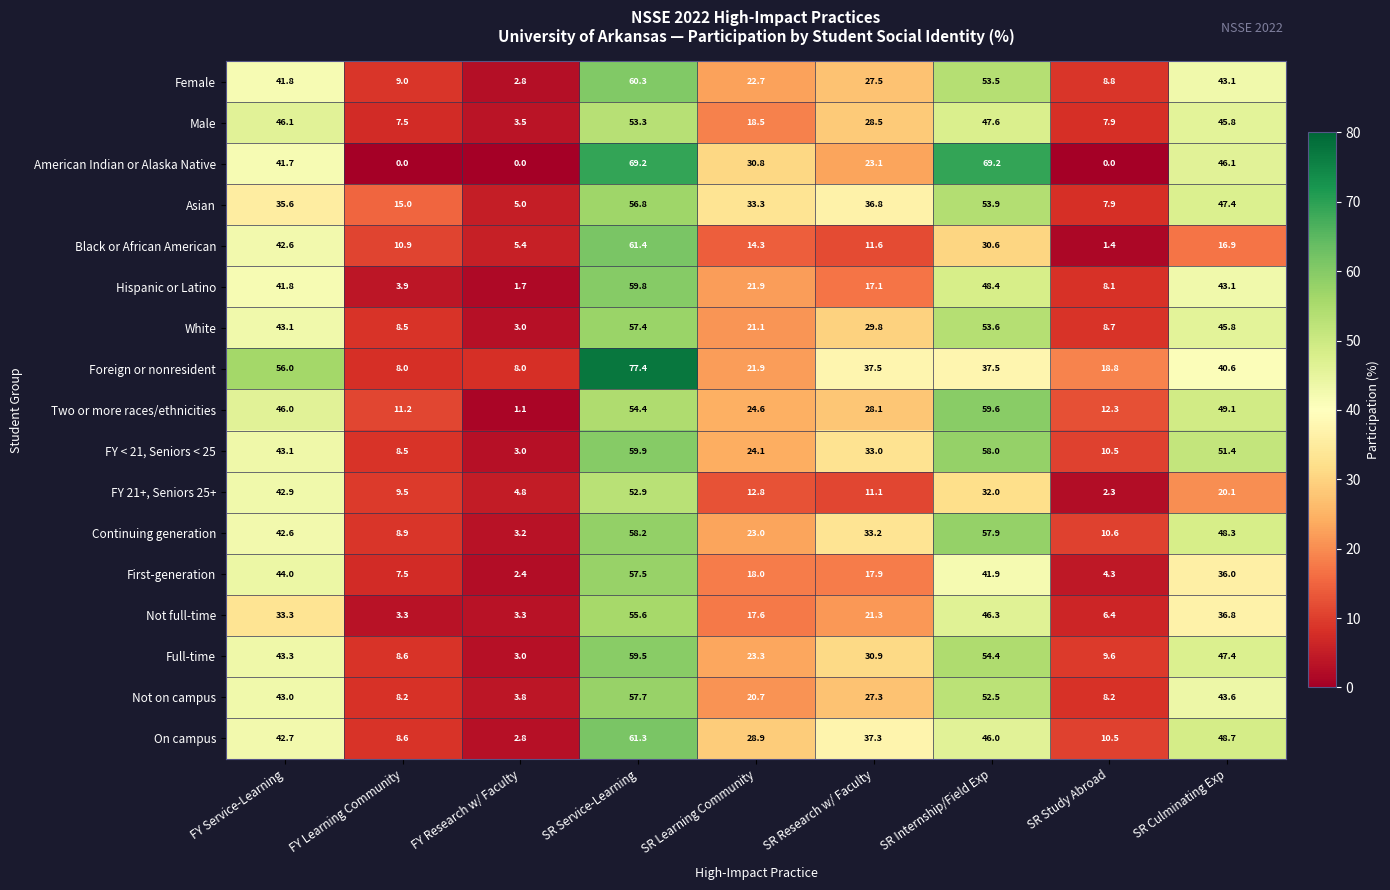

What is the difference between the maximum and minimum values in the FY 21+, Seniors 25+ series?

50.6